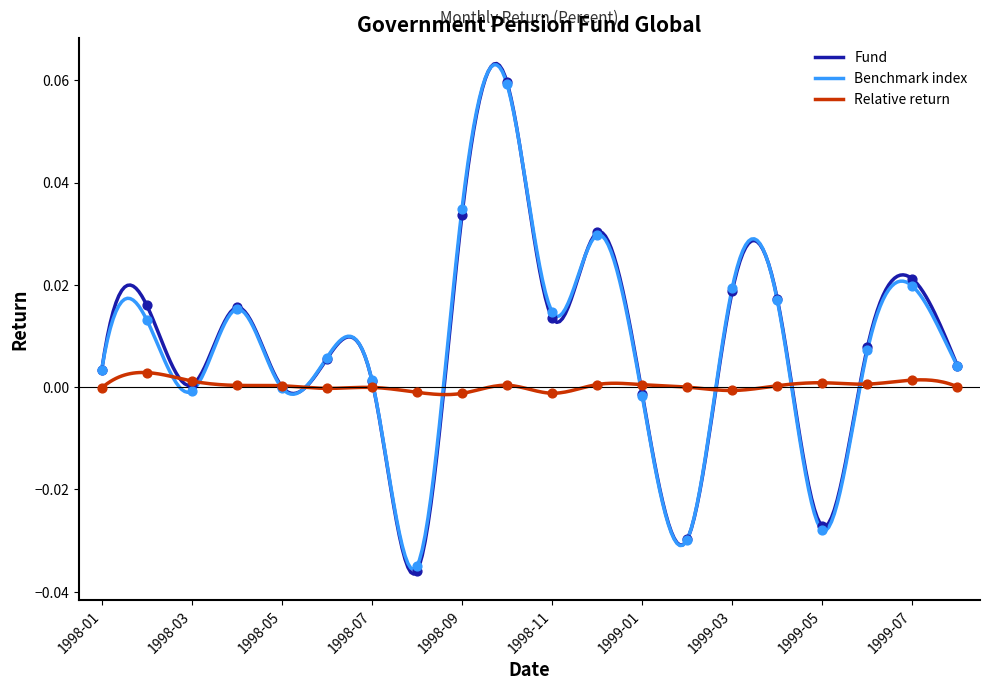

Which series has the largest total across all categories?

Fund